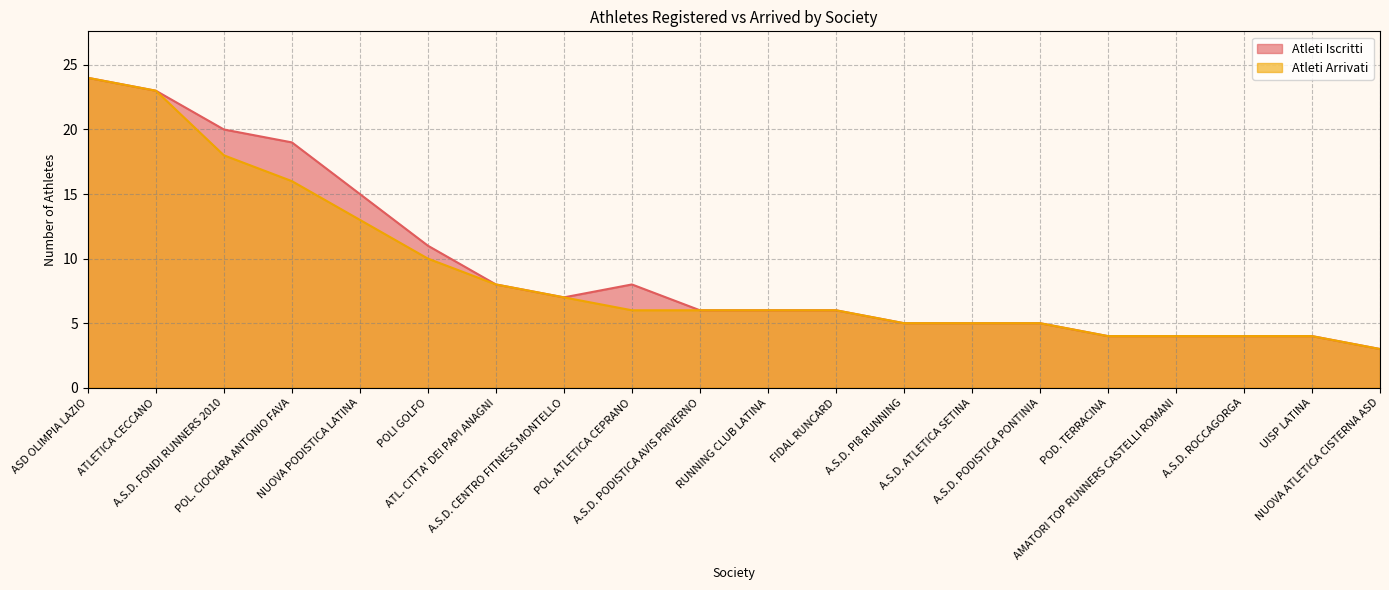

True or false: Atleti Iscritti and Atleti Arrivati intersect in this chart.

False